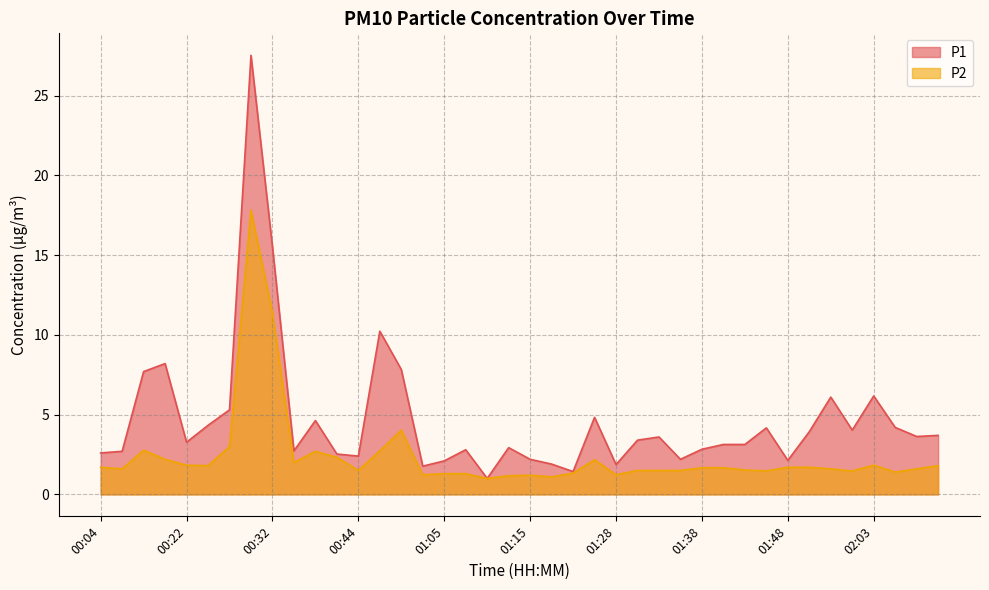

Is the value of P1 at 01:41 greater than the value of P2 at 00:57?

Yes